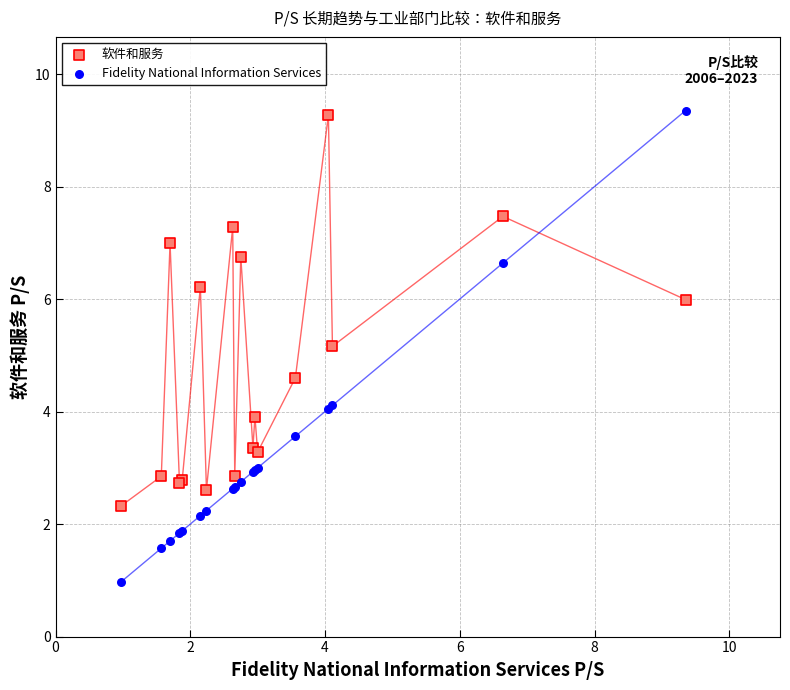

What are all the series names shown in the legend?

软件和服务, Fidelity National Information Services